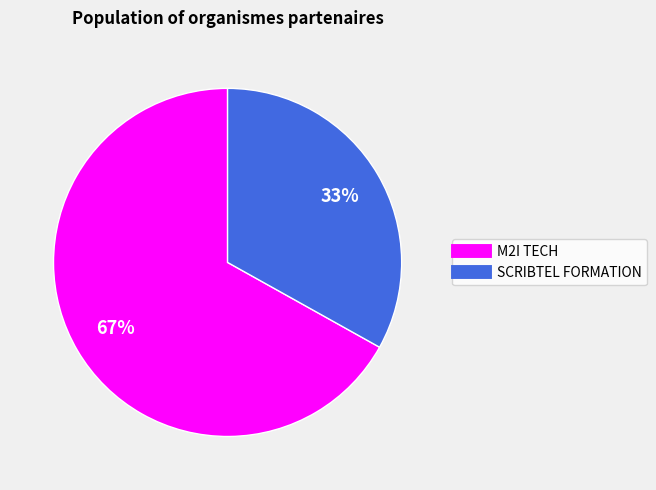

The M2I TECH slice represents 82% of the pie. True or false?

False